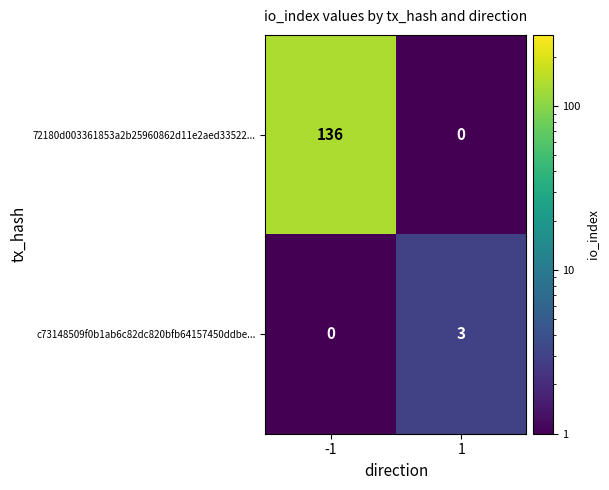

What is the greatest value displayed?

136